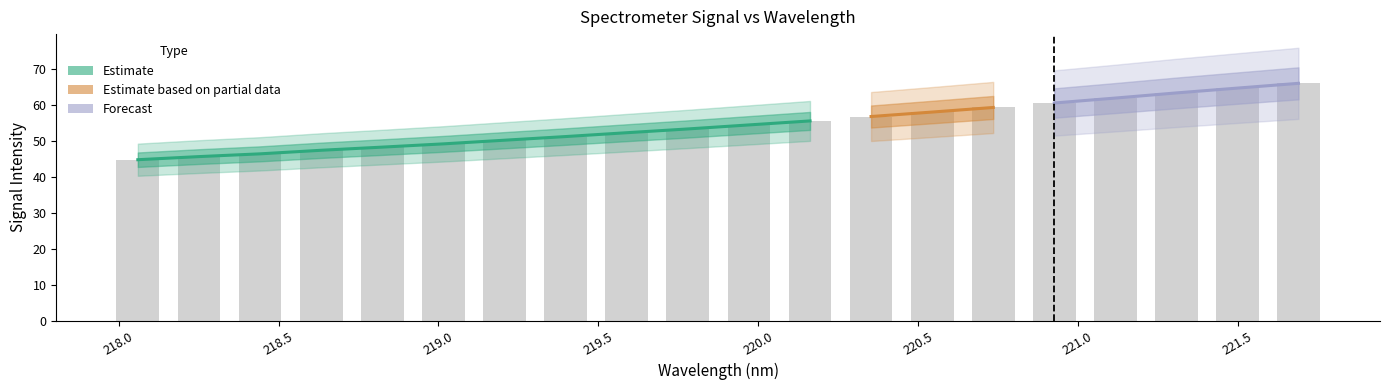

Rank the categories by value from highest to lowest.

221.6902, 221.4993, 221.3083, 221.1174, 220.9264, 220.7354, 220.5444, 220.3533, 220.1623, 219.9712, 219.7801, 219.589, 219.3979, 219.2067, 219.0156, 218.8244, 218.6332, 218.442, 218.2508, 218.0596